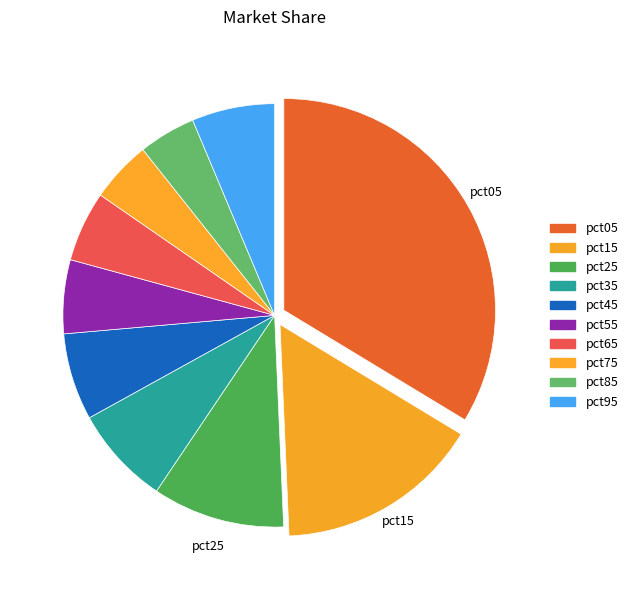

How many slices are in this pie chart?

10